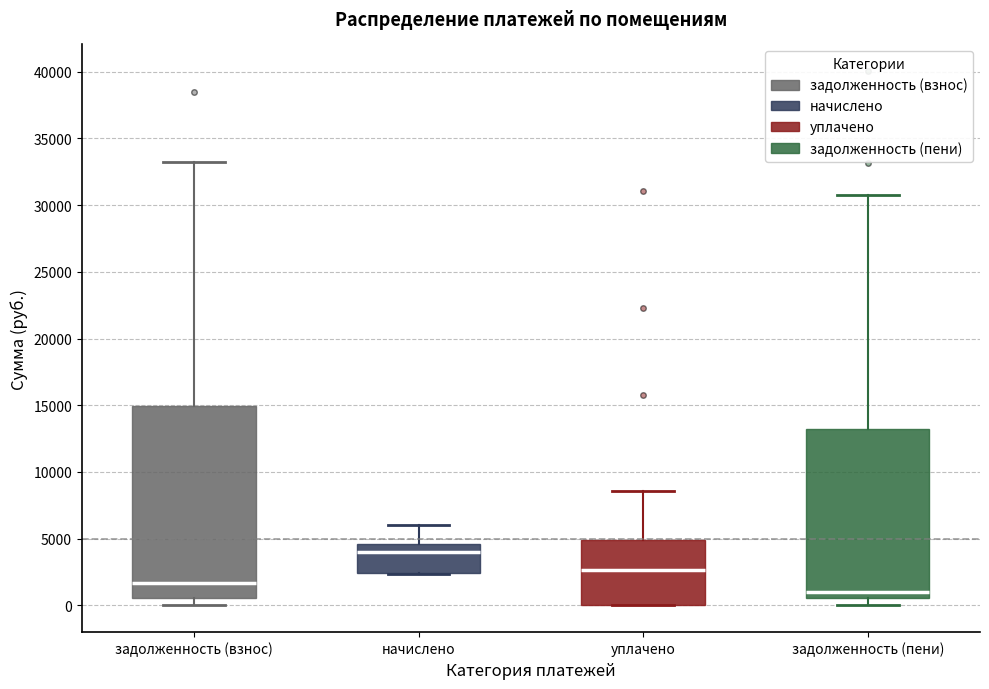

Reading left to right, transcribe this box plot: for each box, give where its median line is, the range the box spans, and where its two whiskers end, as read against the y-axis. The values are not printed on the chart, so give them approximately, as read against the axis.

задолженность (взнос): median 1500, box 500 to 15000, whiskers 0 to 33000
начислено: median 4000, box 2500 to 4500, whiskers 2500 to 6000
уплачено: median 2500, box 0 to 5000, whiskers 0 to 8500
задолженность (пени): median 1000, box 500 to 13000, whiskers 0 to 30500